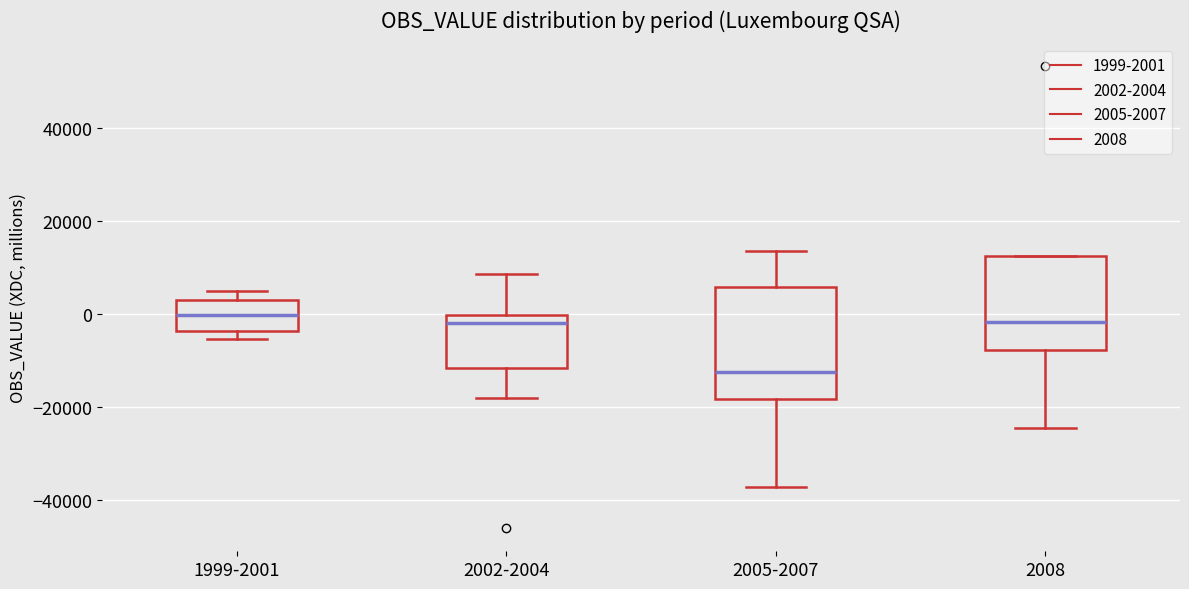

Reading left to right, transcribe this box plot: for each box, give where its median line is, the range the box spans, and where its two whiskers end, as read against the y-axis. The values are not printed on the chart, so give them approximately, as read against the axis.

1999-2001: median 0, box -4000 to 4000, whiskers -6000 to 6000
2002-2004: median -2000, box -12000 to 0, whiskers -18000 to 8000
2005-2007: median -12000, box -18000 to 6000, whiskers -38000 to 14000
2008: median -2000, box -8000 to 12000, whiskers -24000 to 12000